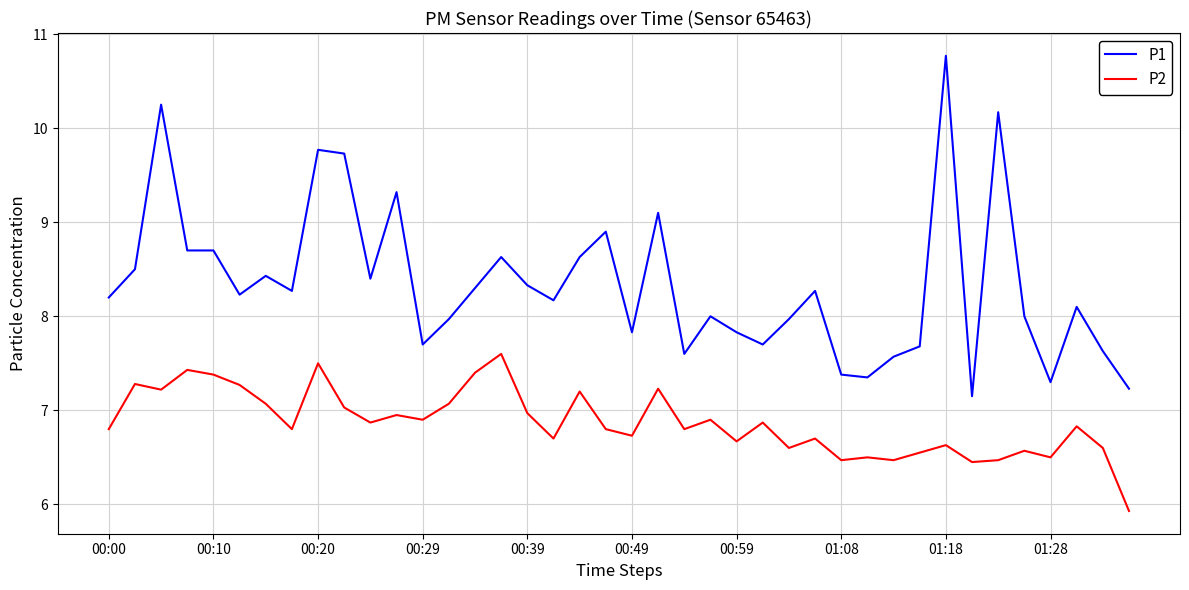

True or false: P1 and P2 intersect in this chart.

False